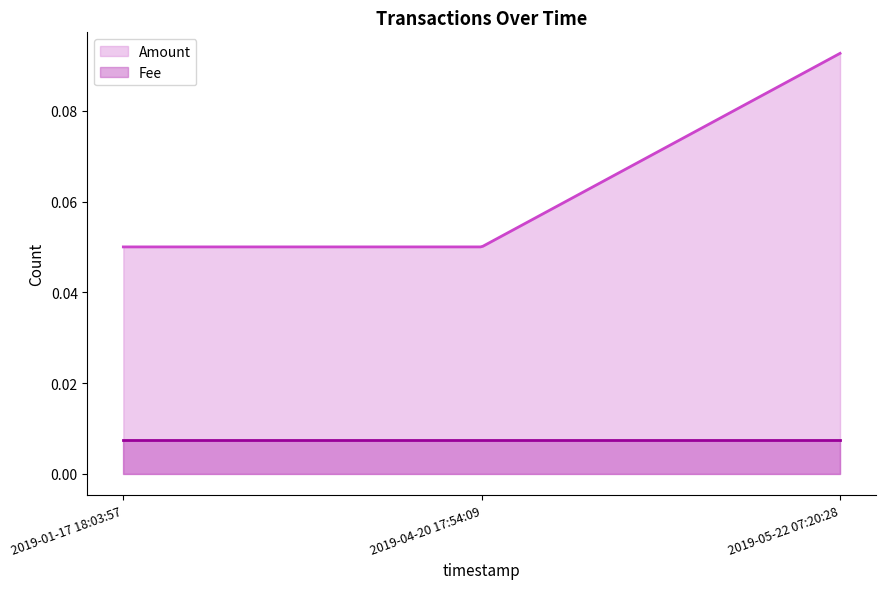

What is the label of the 2nd point from the right?

2019-04-20 17:54:09